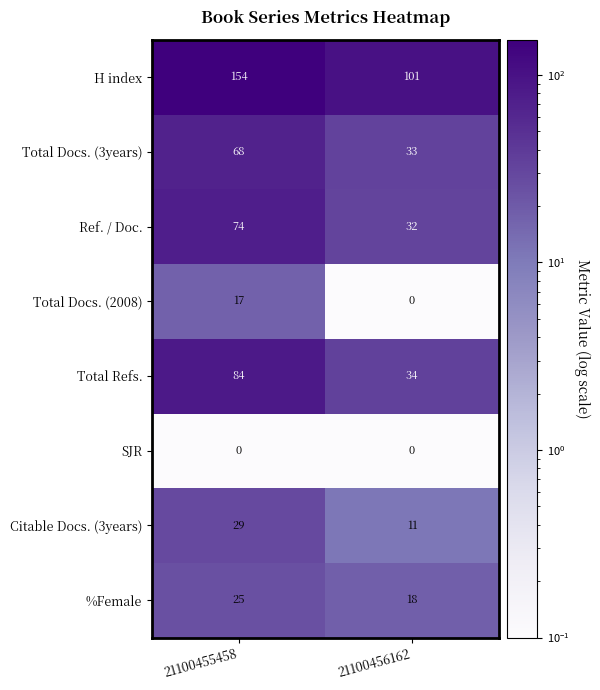

What is the total value across all series at 21100456162?

229